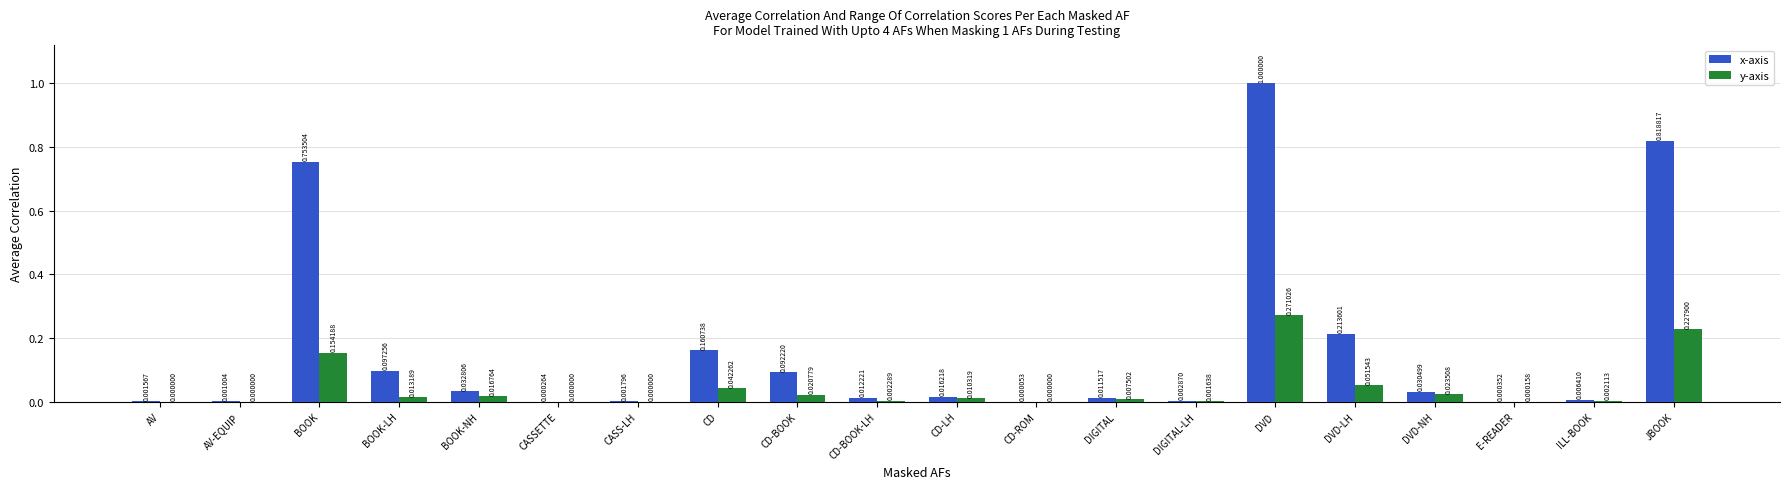

Between BOOK-LH and ILL-BOOK, which series saw the biggest shift?

x-axis